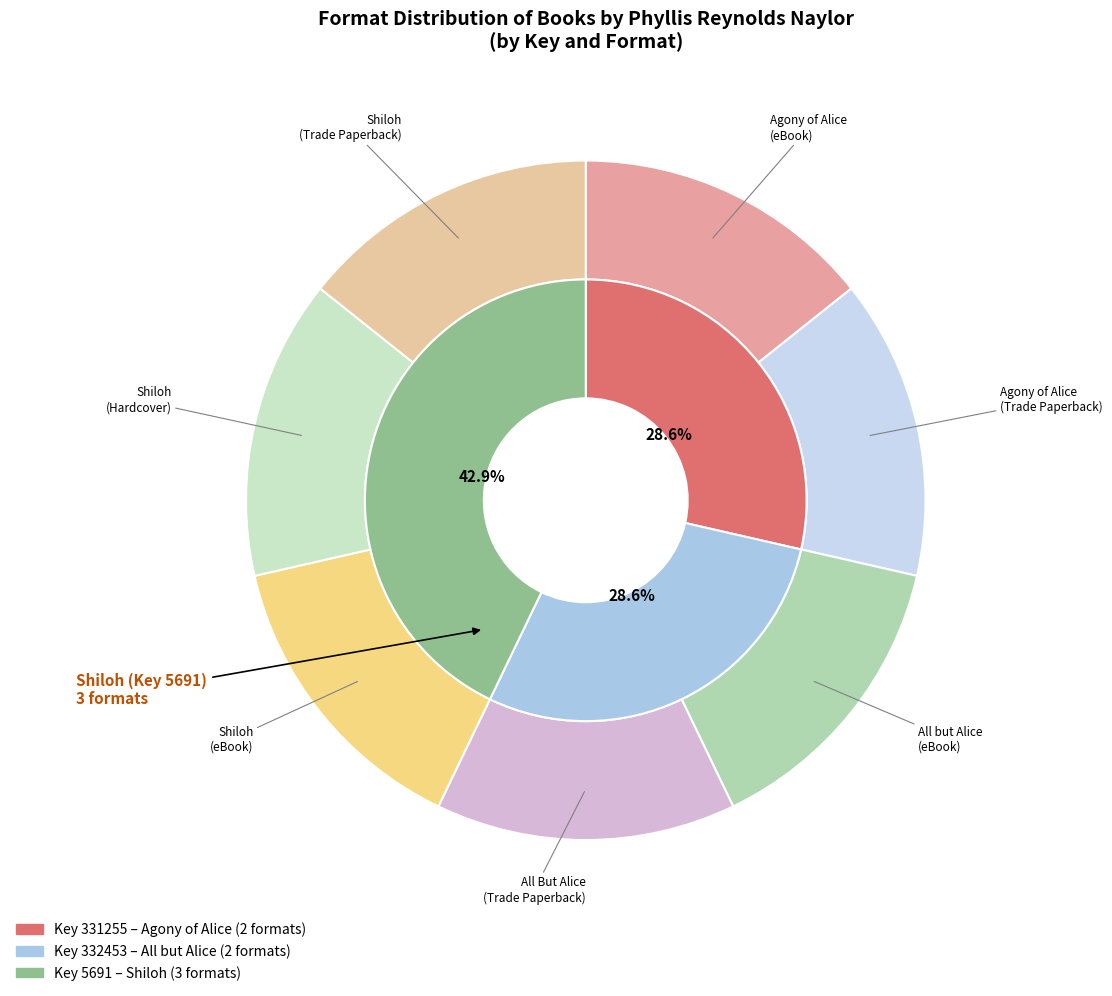

Rank the categories by value from highest to lowest.

All but Alice (eBook), All But Alice (Trade Paperback), Agony of Alice (eBook), Agony of Alice (Trade Paperback), Shiloh (eBook), Shiloh (Hardcover), Shiloh (Trade Paperback)